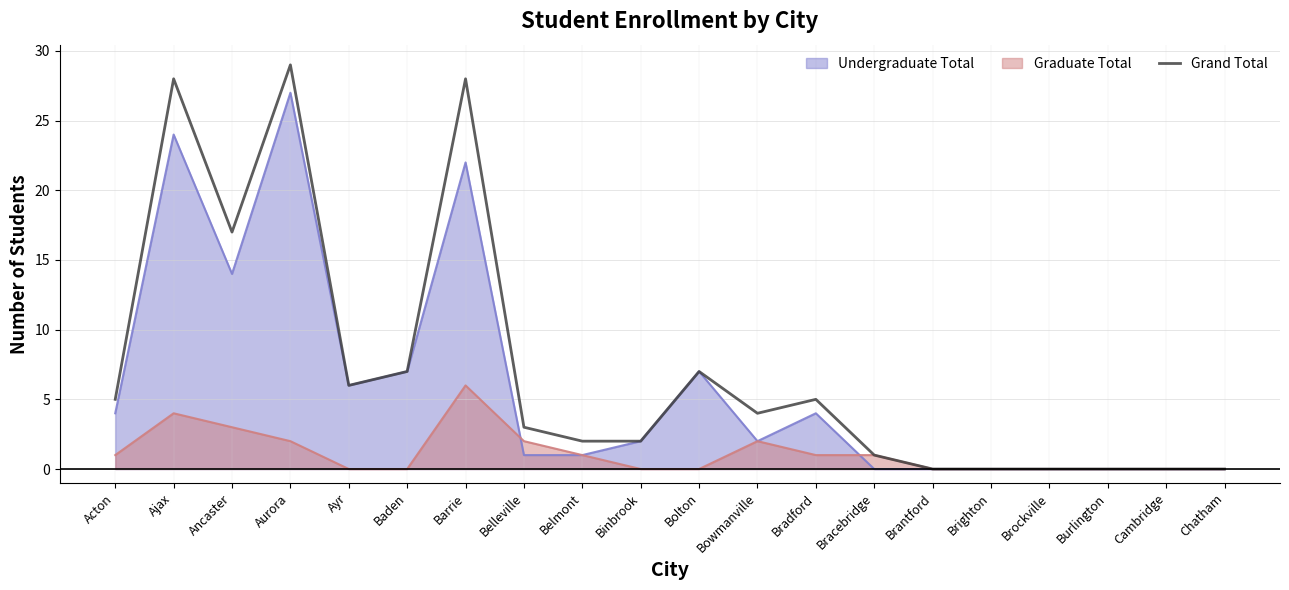

At which label does the data first exceed 4?

Acton